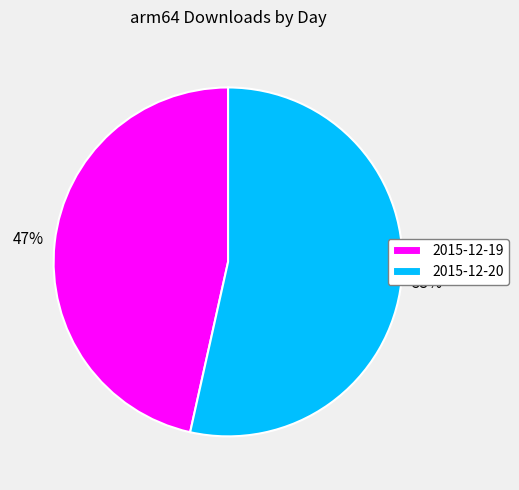

To the nearest percent, what percentage of the pie is 2015-12-19?

47%